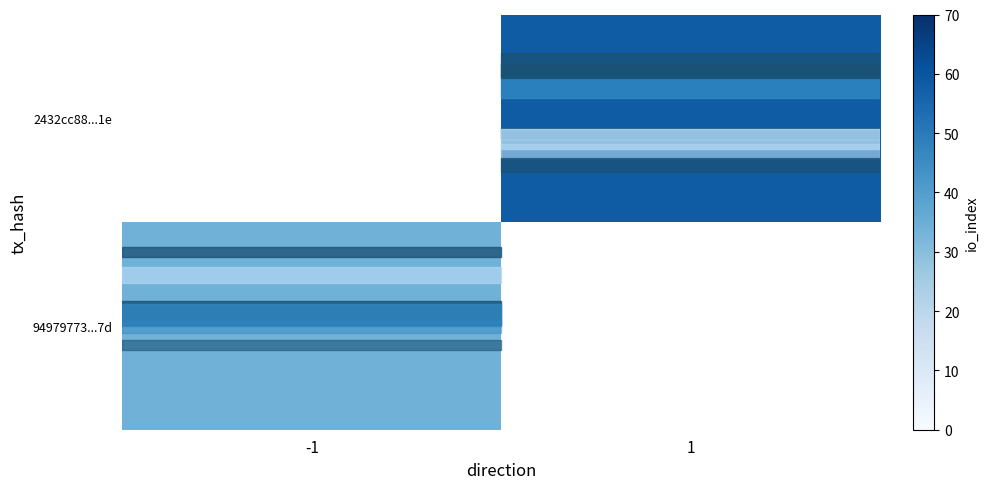

What is the greatest value displayed?

58.0